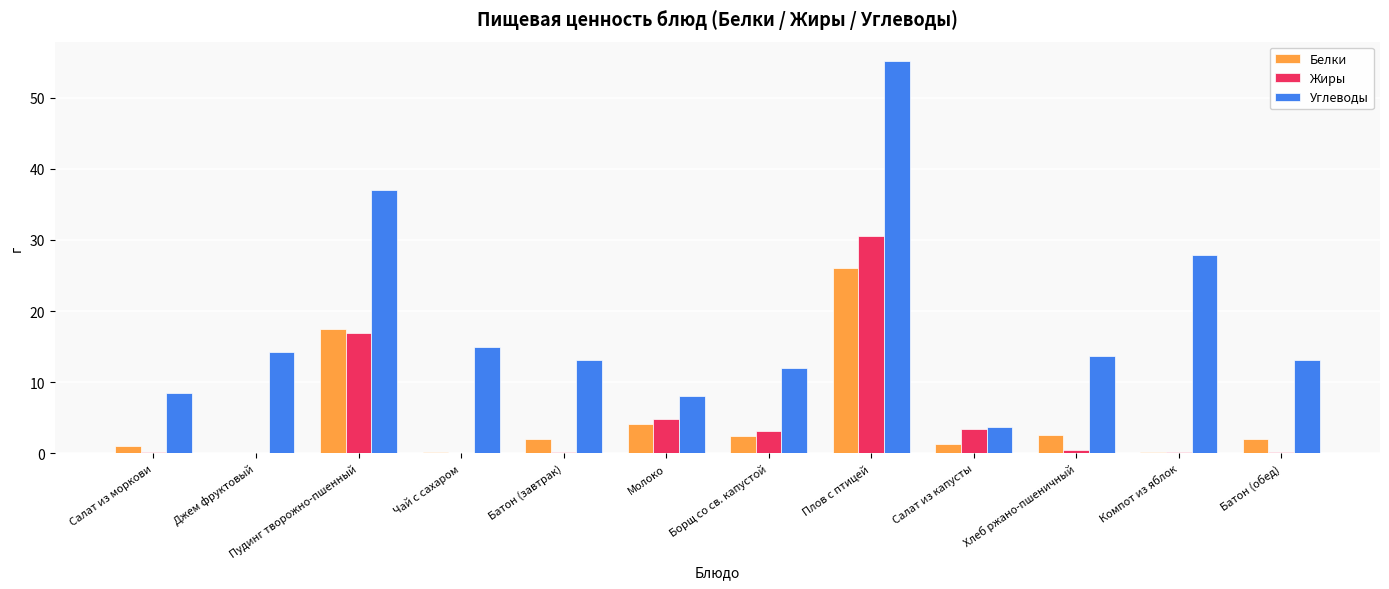

What is the greatest value displayed?

55.1